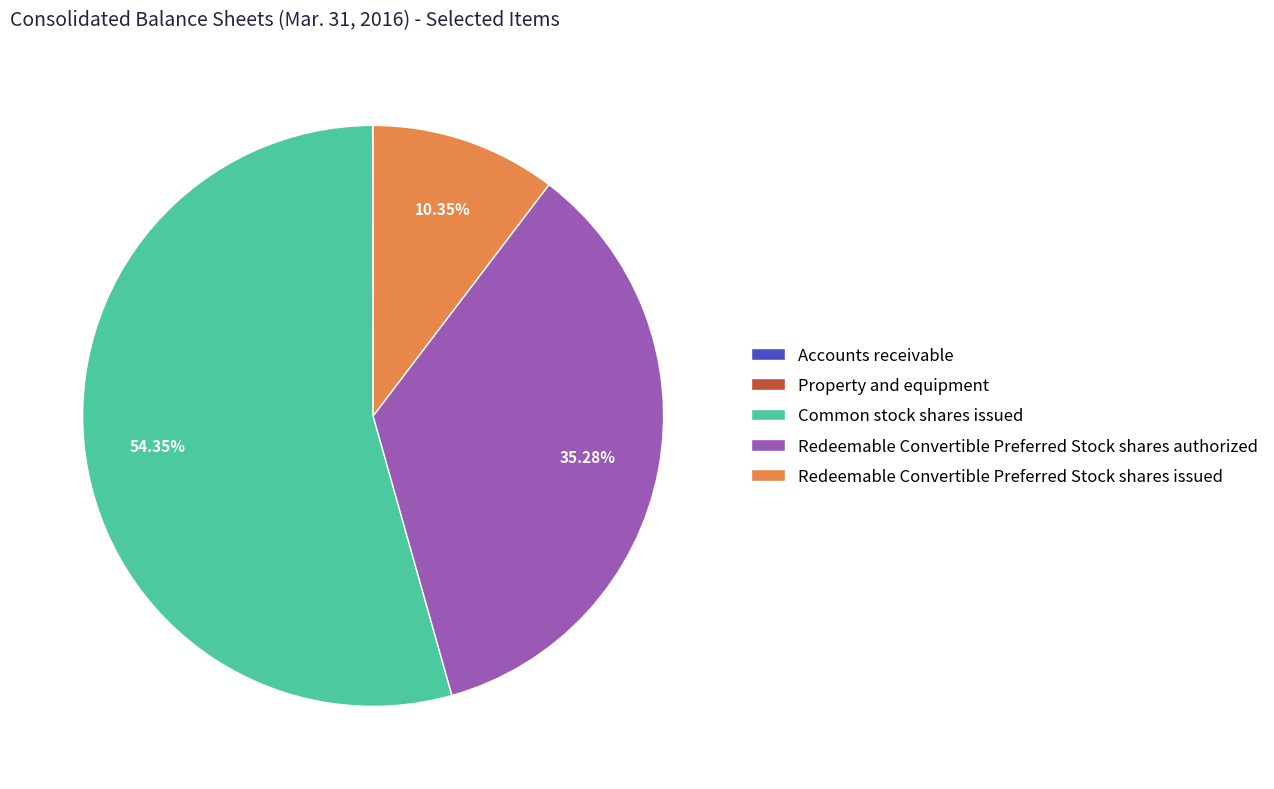

Is the sum of Redeemable Convertible Preferred Stock shares authorized and Common stock shares issued greater than half?

Yes